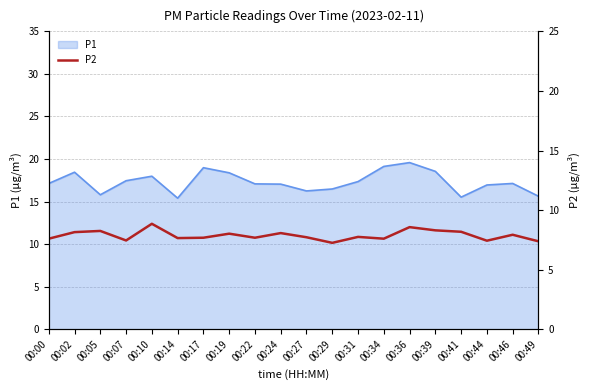

Reading right to left, transcribe all the data shown in this chart.

00:49=7.4	00:46=7.9	00:44=7.4	00:41=8.2	00:39=8.3	00:36=8.6	00:34=7.6	00:31=7.8	00:29=7.2	00:27=7.7	00:24=8.1	00:22=7.7	00:19=8.0	00:17=7.7	00:14=7.7	00:10=8.8	00:07=7.5	00:05=8.2	00:02=8.2	00:00=7.6